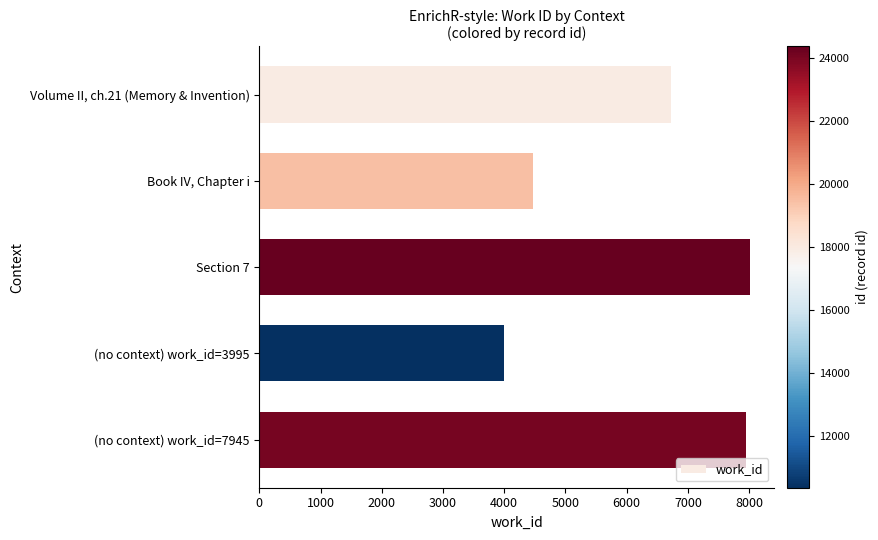

The value at Book IV, Chapter i is 1748. True or false?

False